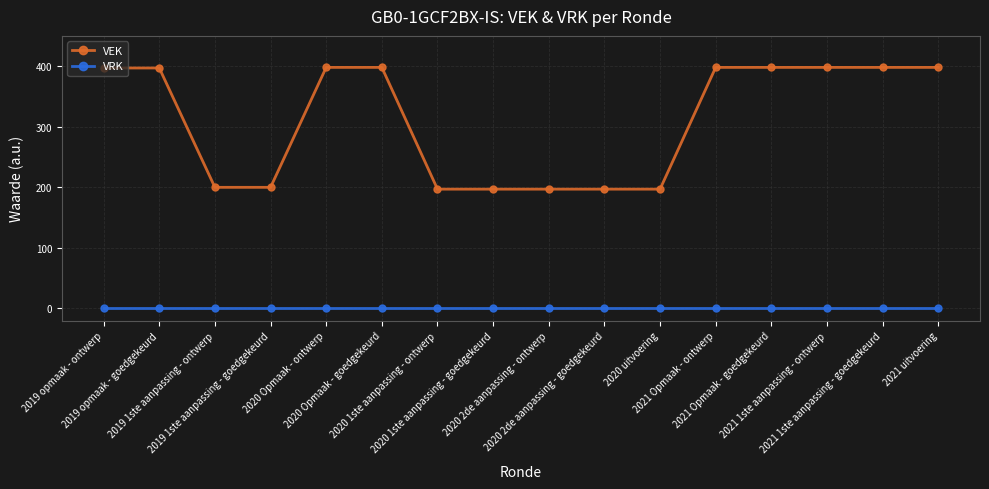

What is the total value across all series at 2021 uitvoering?

398